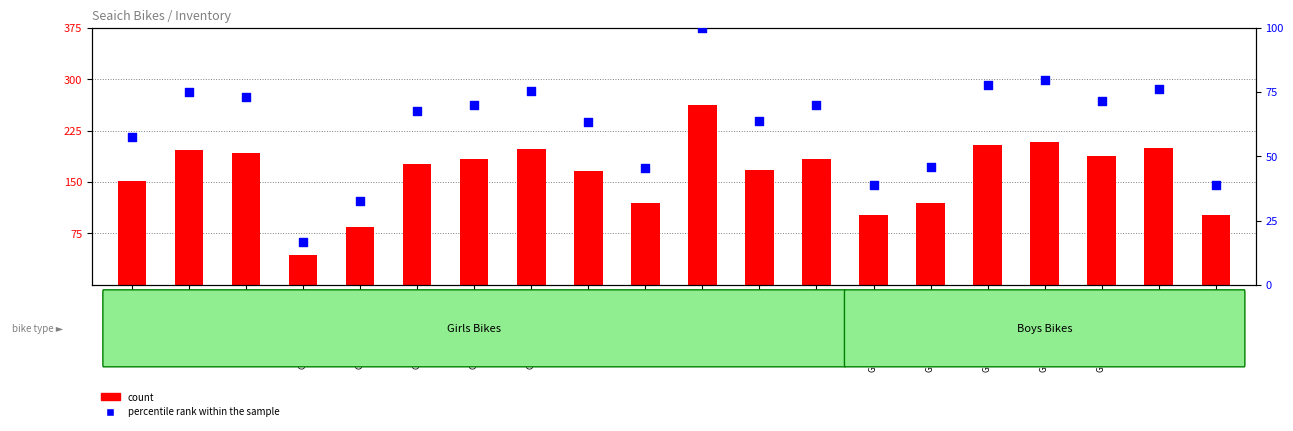

Is the value of percentile rank within the sample at Catastic Purple 18" greater than the value of count at Pink Lollipop 12"?

No